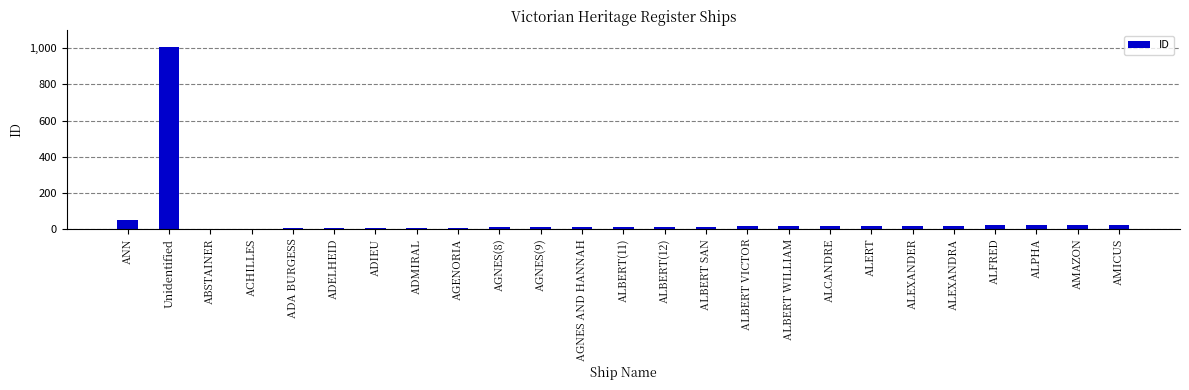

What is the sum of all values?

1339